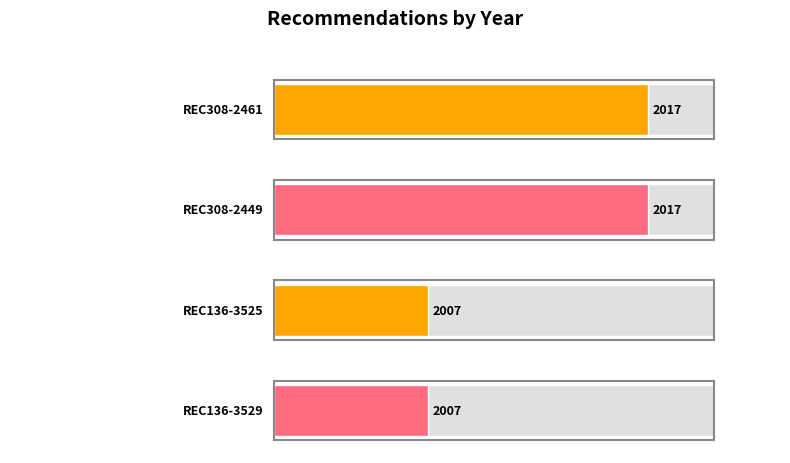

Approximately how many times larger is the value at REC136-3525 compared to REC136-3529?

1.0